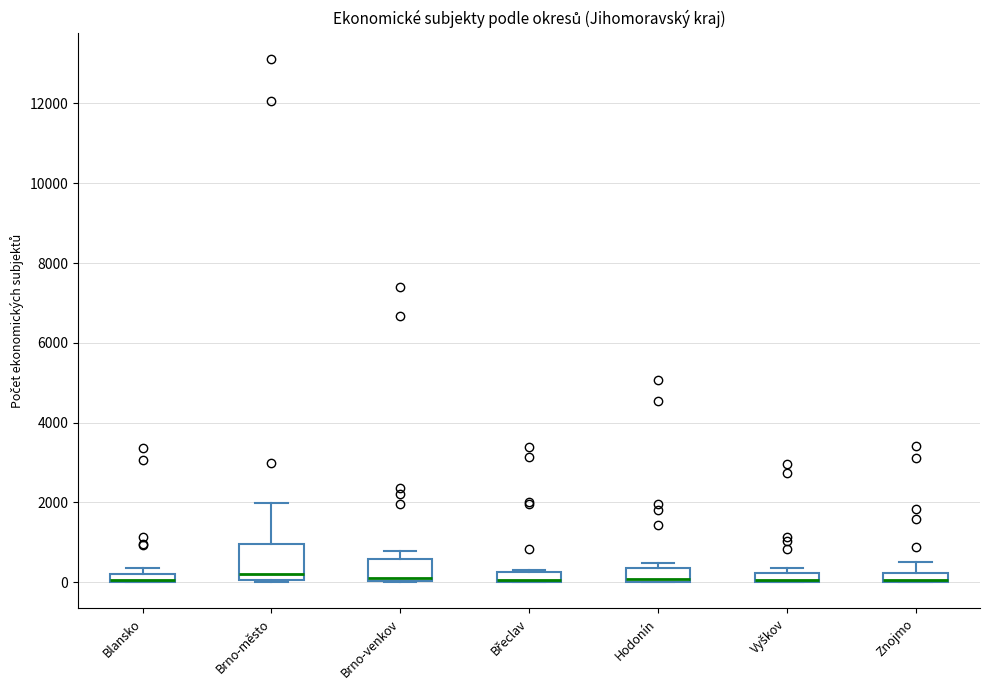

Where is the upper edge of the box for Blansko on the y-axis? The values are not printed on the chart, so give them approximately, as read against the axis.

200